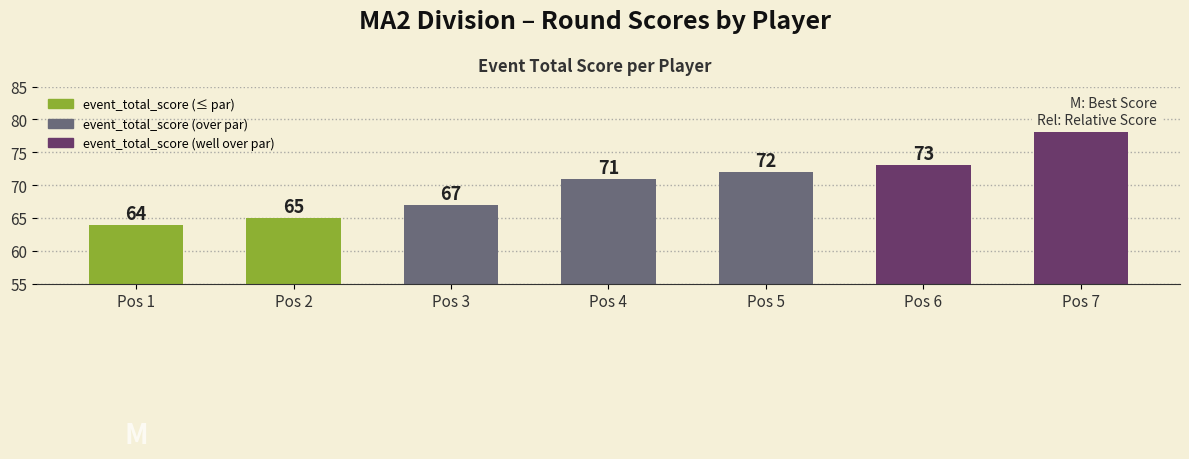

What is the average value?

70